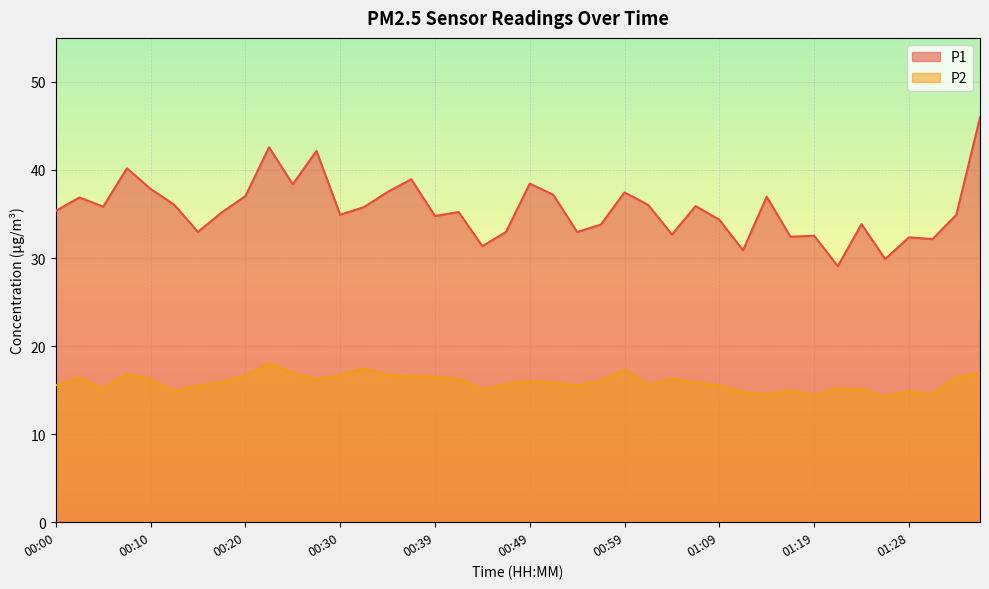

What is the difference between the maximum and second lowest values in the P1 series?

16.1